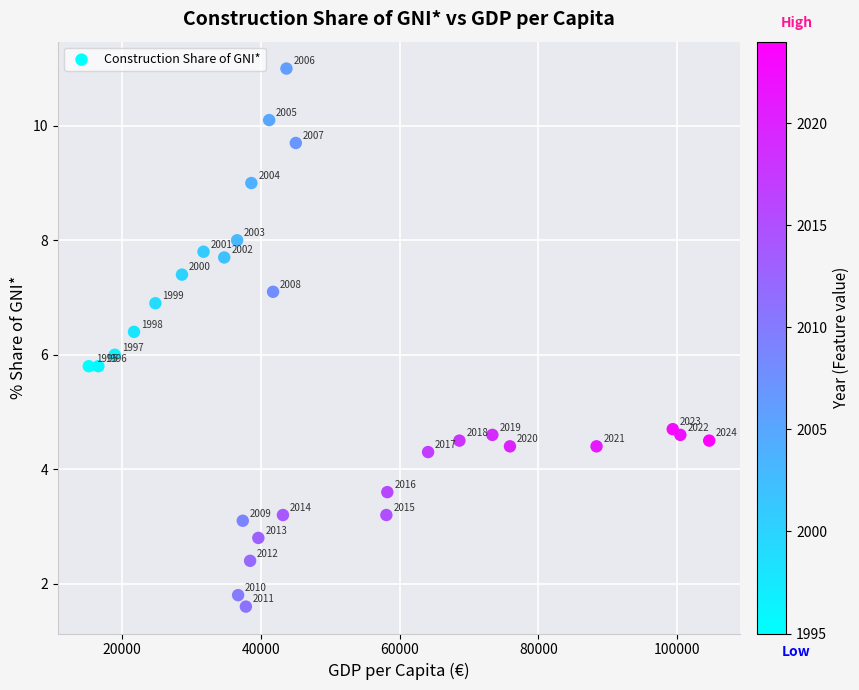

What Y value in the scatter plot is closest to 6?

6.0